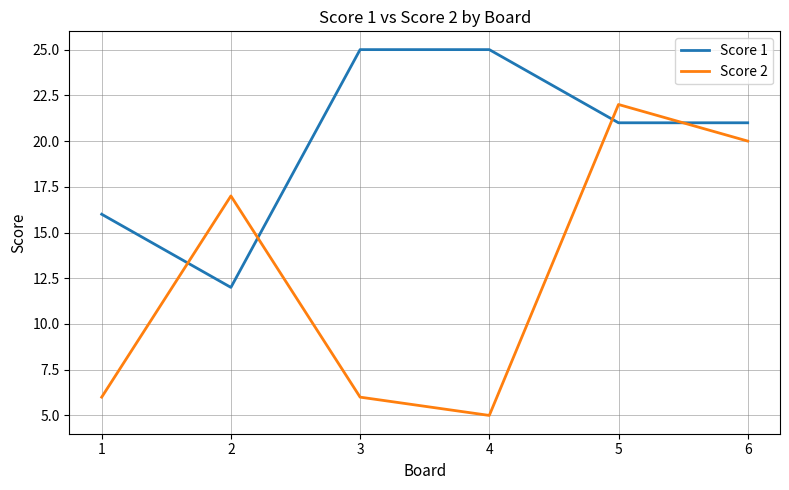

Reading left to right, list all the values displayed in this chart.

Score 1: 1=16	2=12	3=25	4=25	5=21	6=21
Score 2: 1=6	2=17	3=6	4=5	5=22	6=20